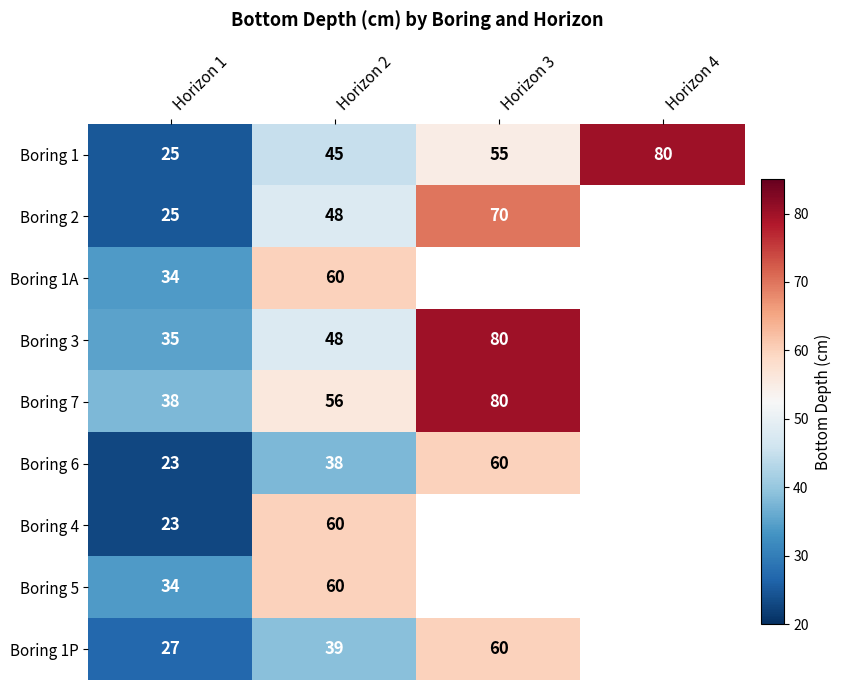

What is the difference between the highest and lowest values at Horizon 2?

22